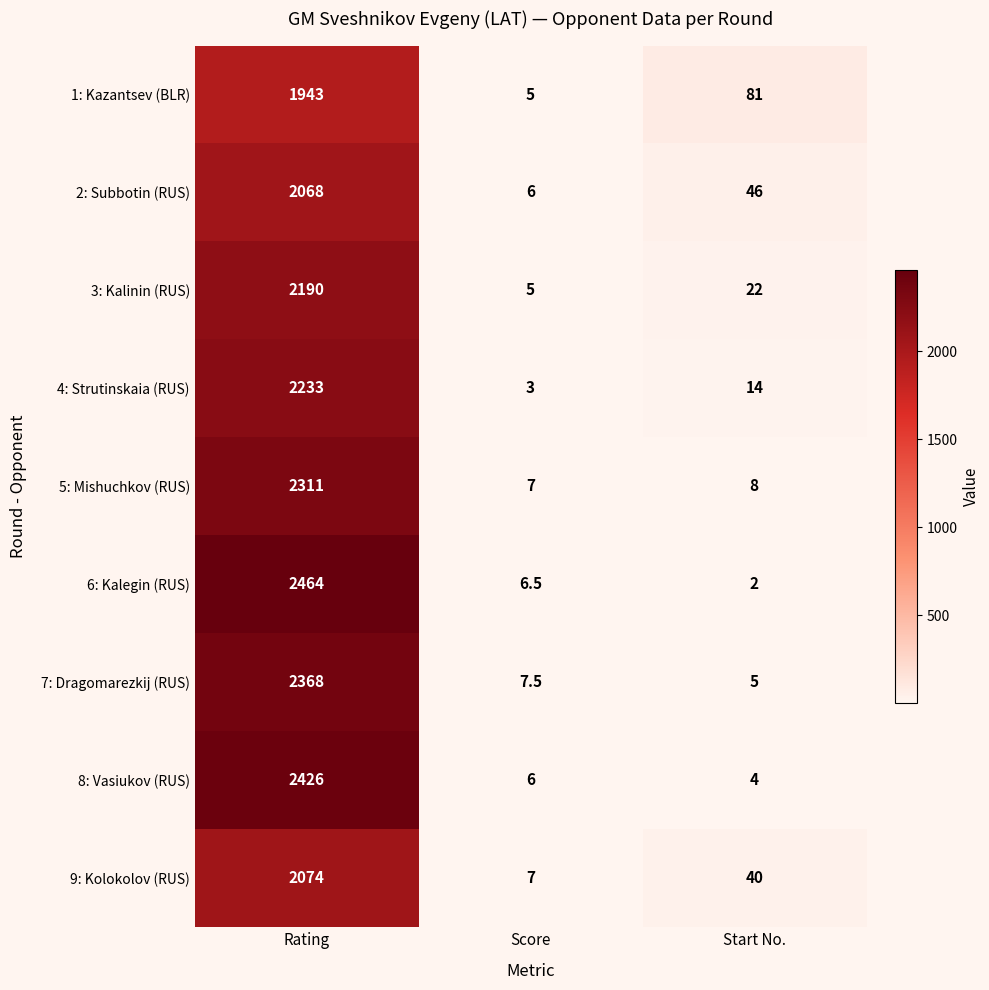

Which series has the largest total across all categories?

6: Kalegin (RUS)